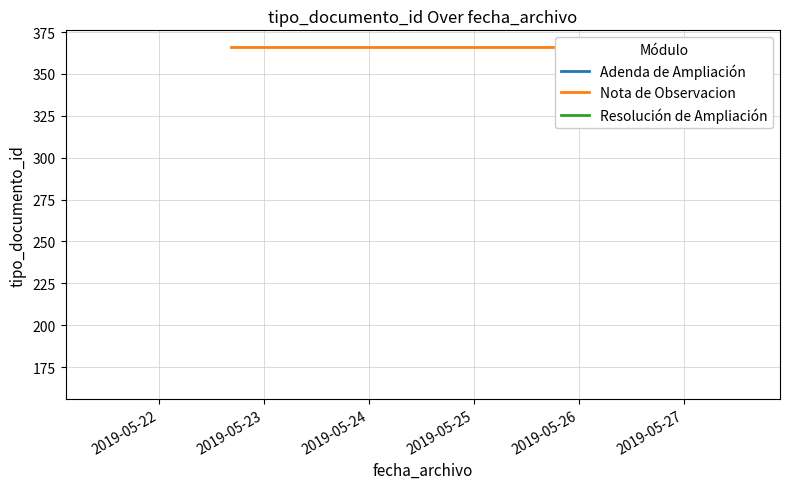

What is the sum of the Nota de Observacion values at 2019-05-22 and 2019-05-23?

732